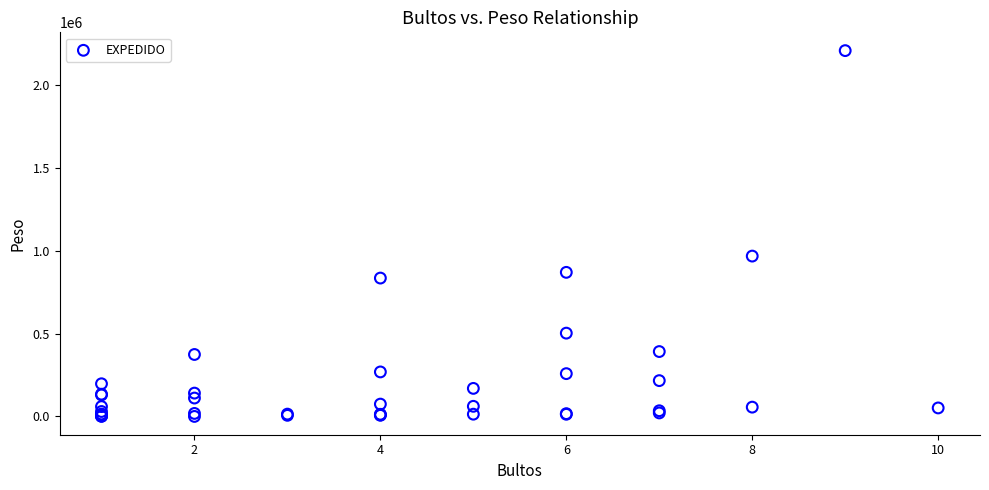

What Y value in the scatter plot is closest to 1103090?

967071